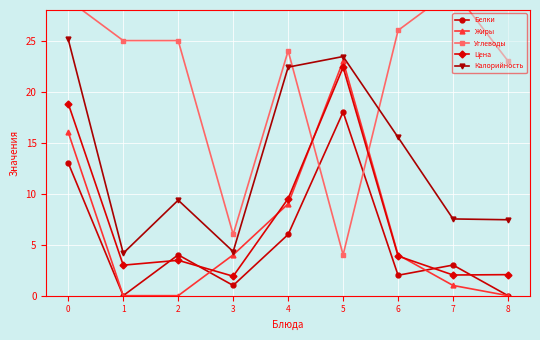

How many intersections are there between Жиры and Белки?

2